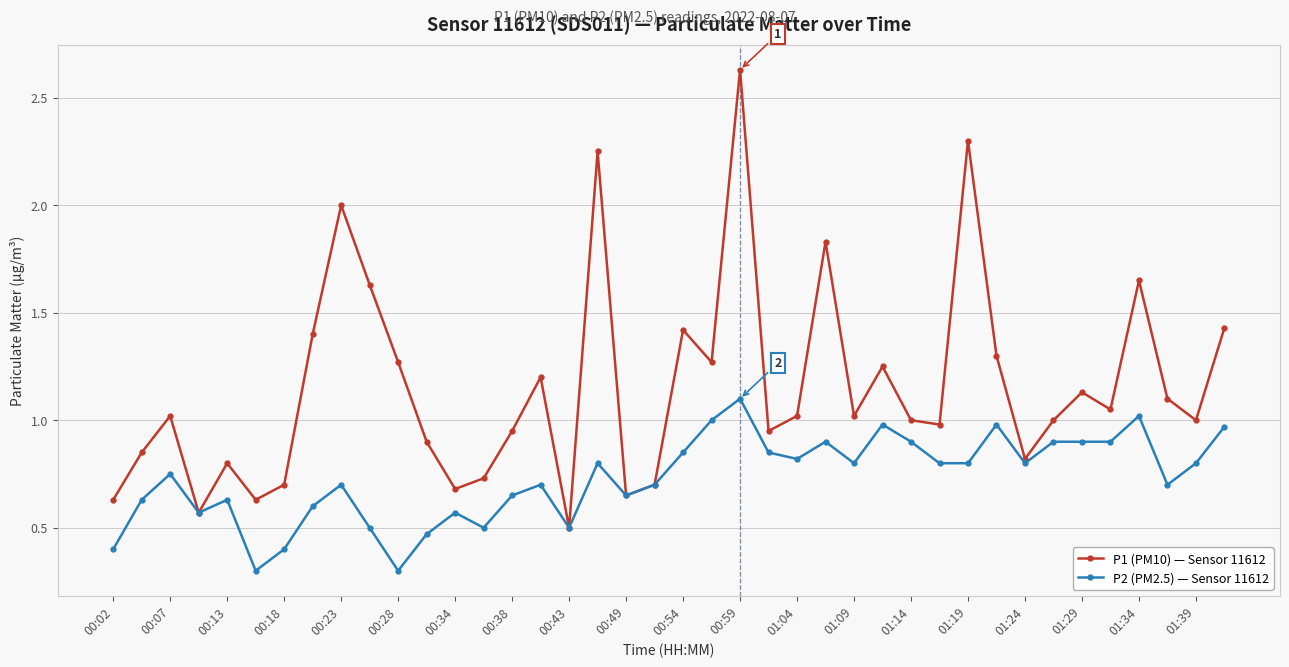

Which series has the largest range (max minus min)?

P1 (PM10) — Sensor 11612